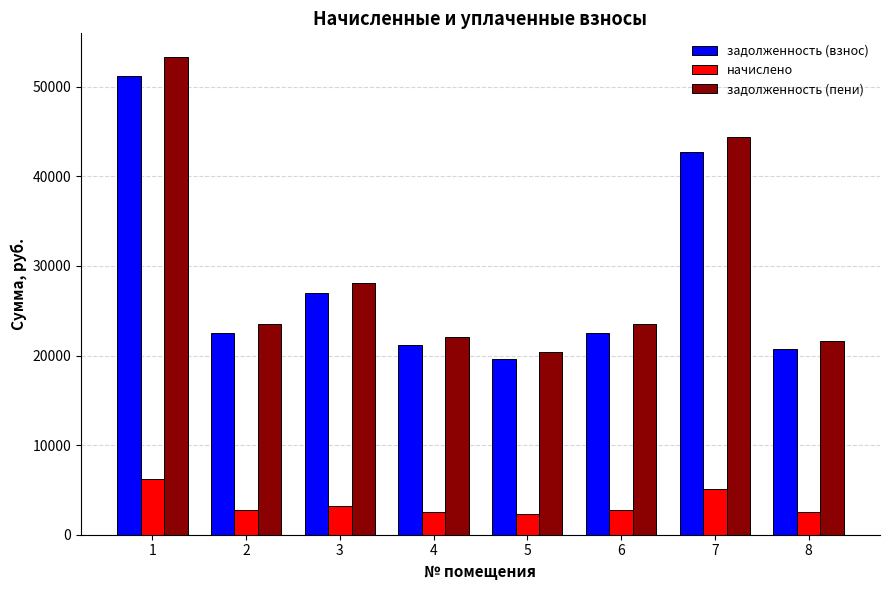

What is the total value across all series at 1?

110738.6